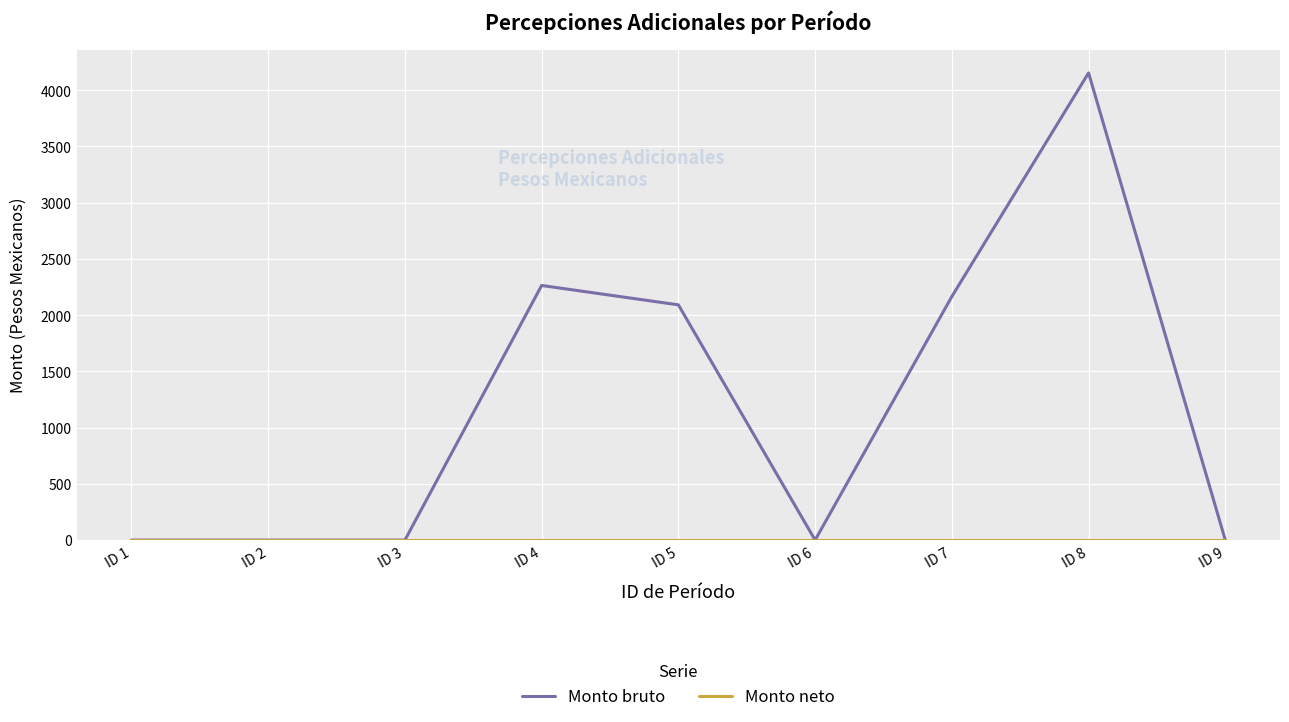

Count the number of data series in this chart.

2